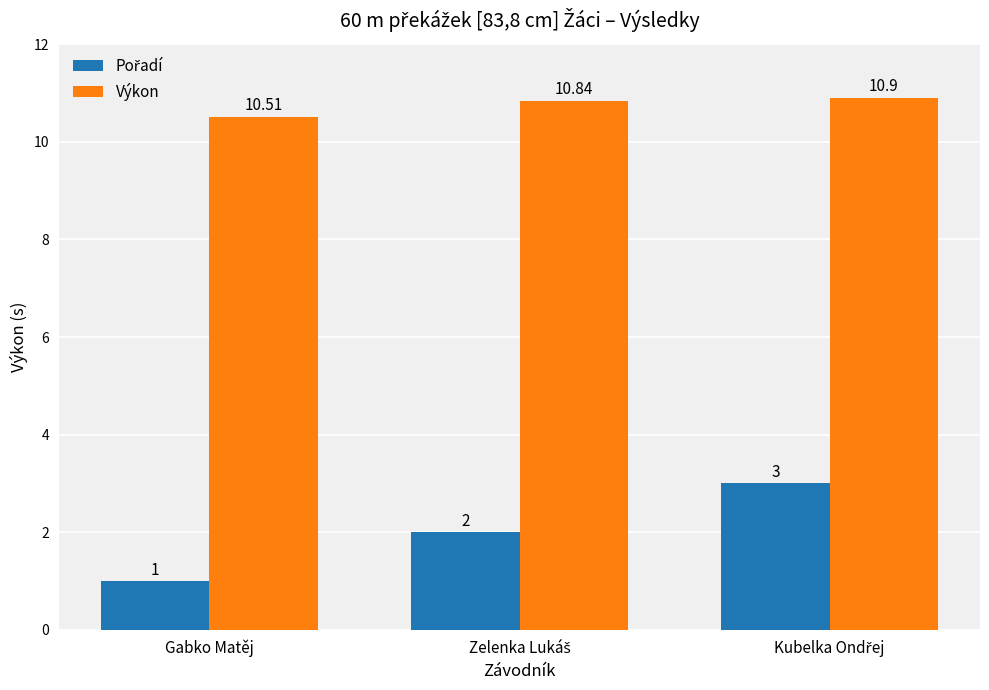

Where is Výkon nearest to the value 10?

Gabko Matěj